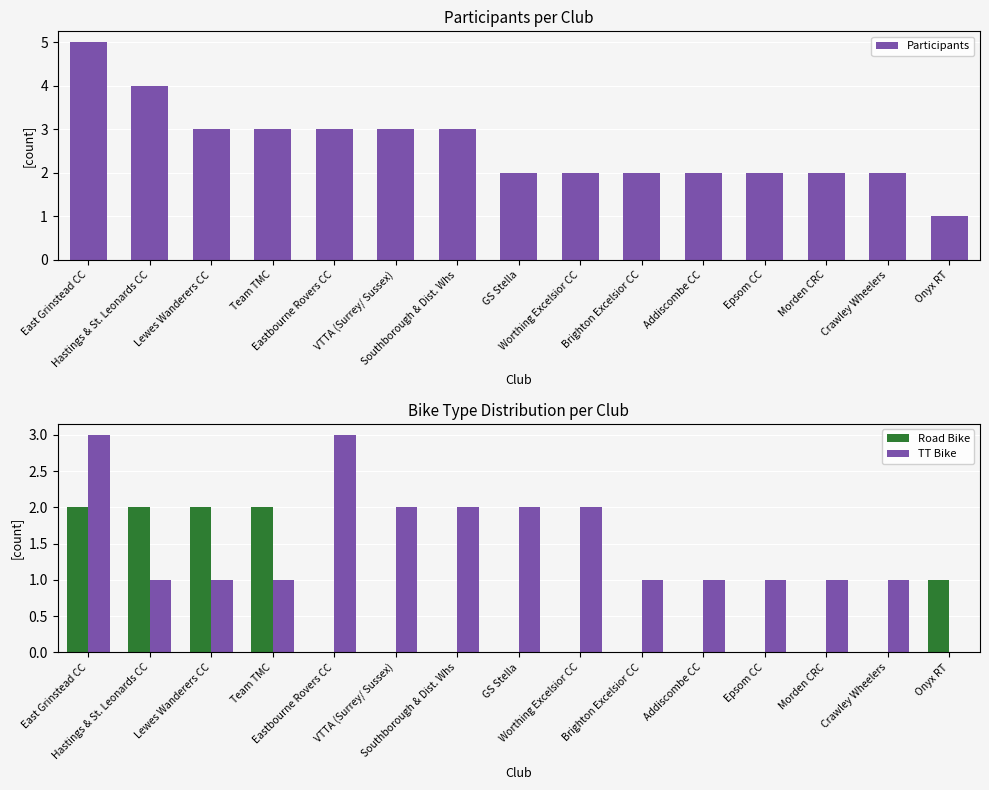

Which has a higher value, Epsom CC or East Grinstead CC?

East Grinstead CC